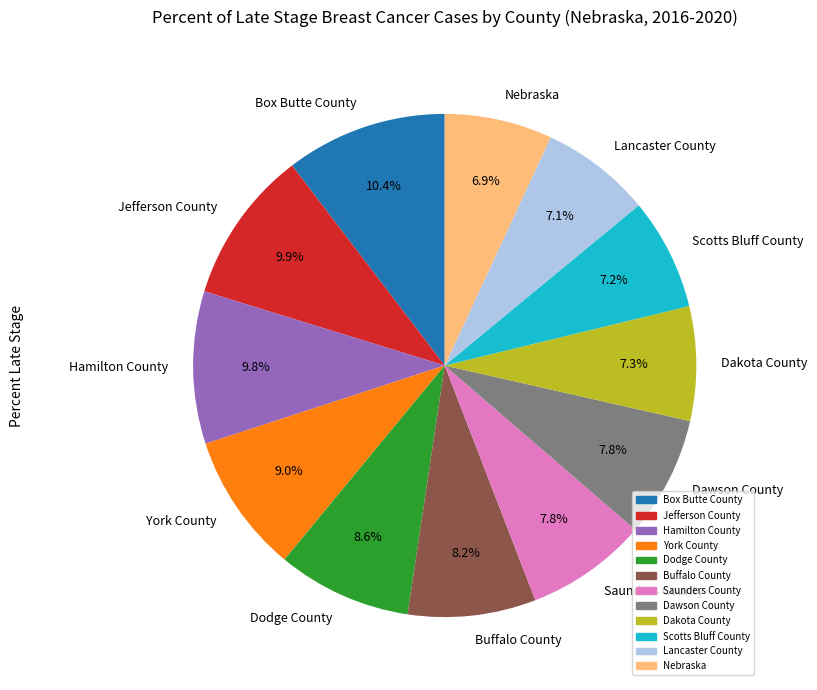

What percentage do Dodge County and Lancaster County together represent?

15.7%